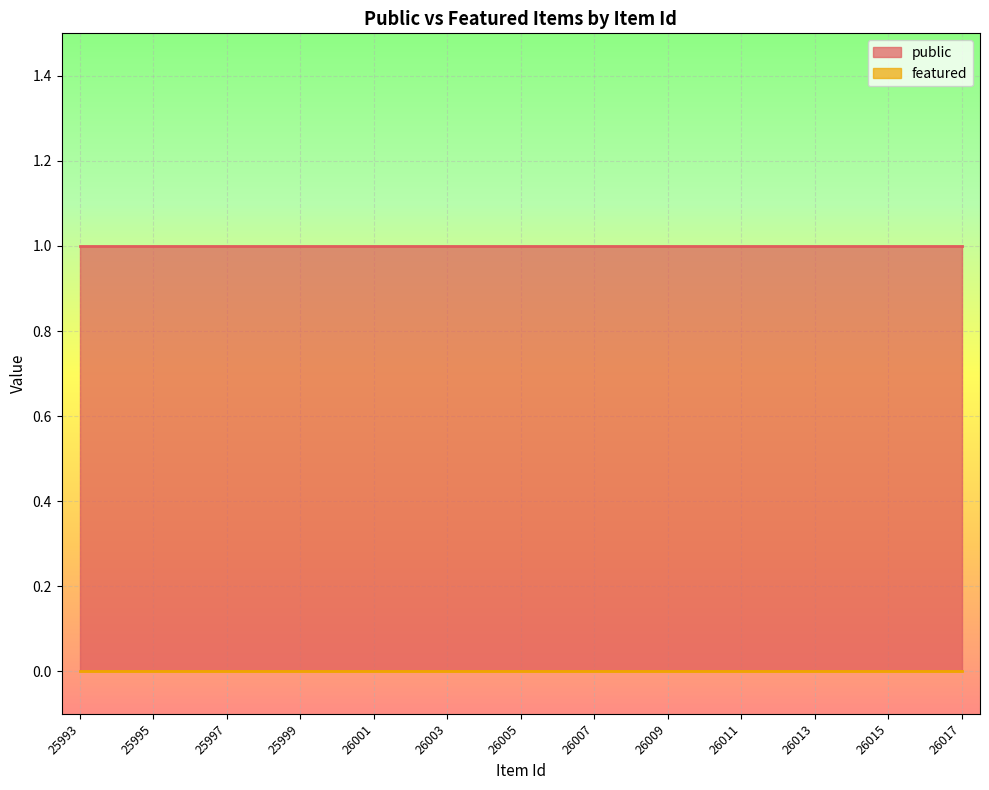

The public series shows 1 at 25997. True or false?

True